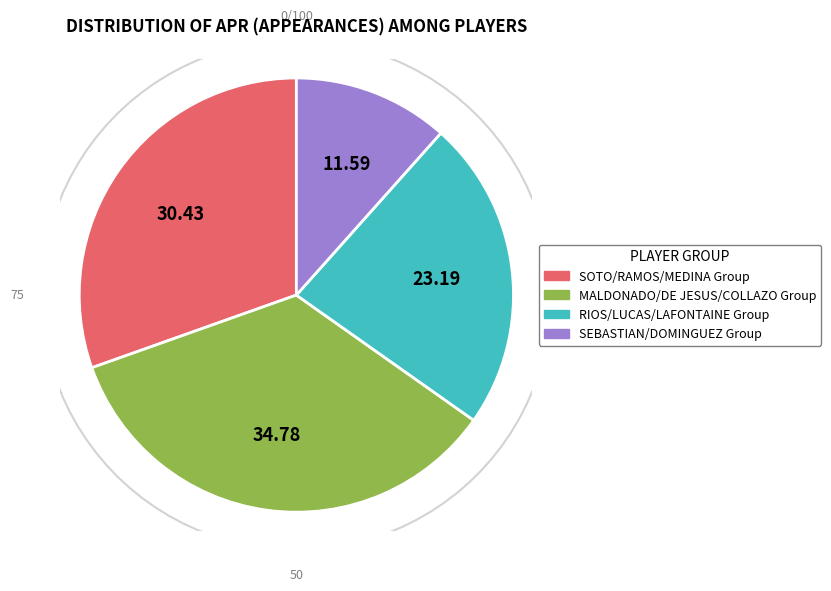

Is there a majority slice in this chart?

No